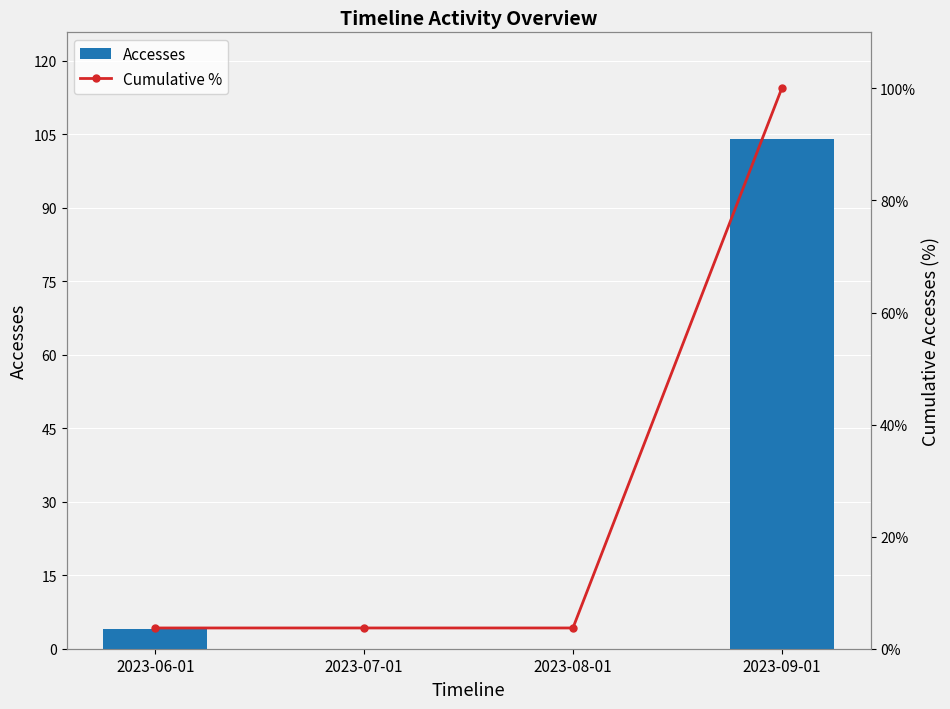

True or false: Accesses has a value of 1.4 at 2023-06-01.

False